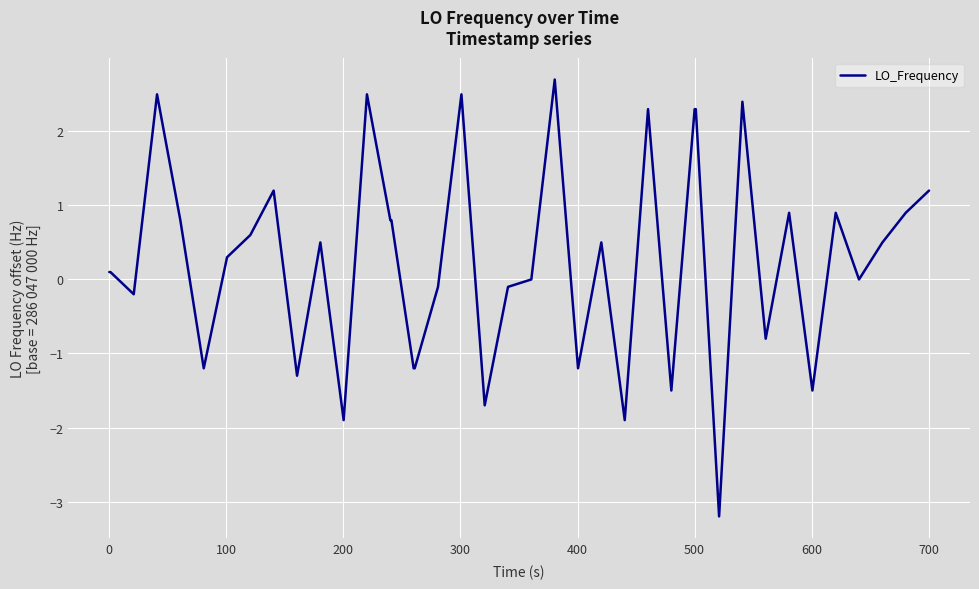

What is the greatest value displayed?

2.7